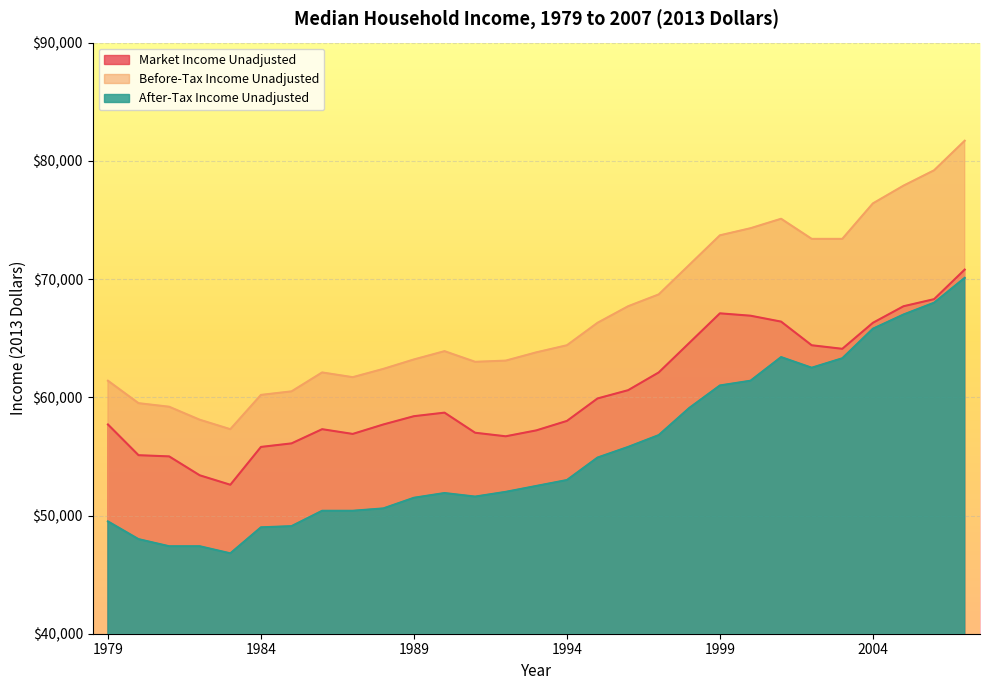

What is the maximum value shown in the chart?

81700